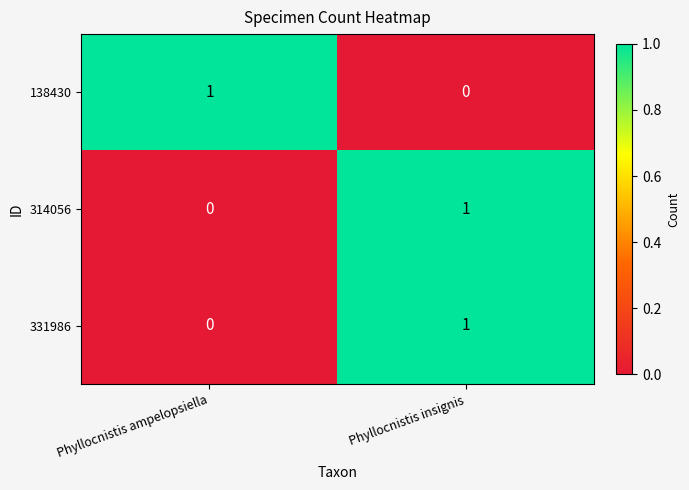

At which label is 314056 closest to 0?

Phyllocnistis ampelopsiella